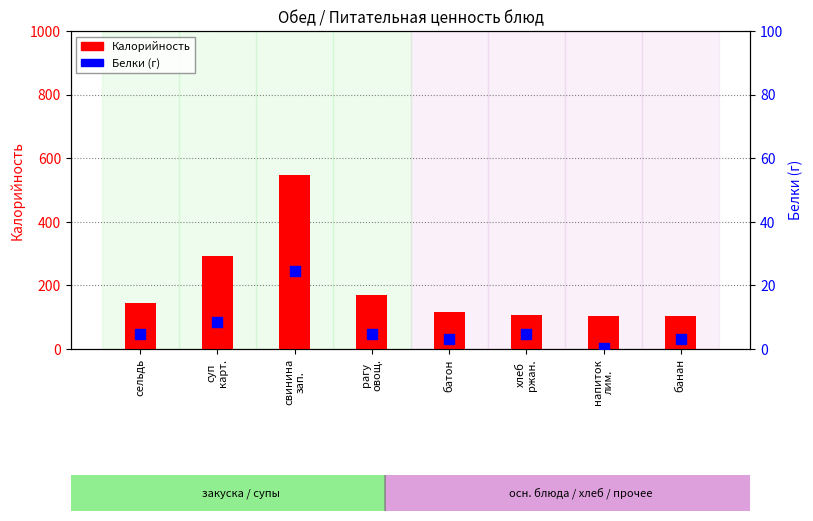

What is the total value across all series at свинина
зап.?

572.4